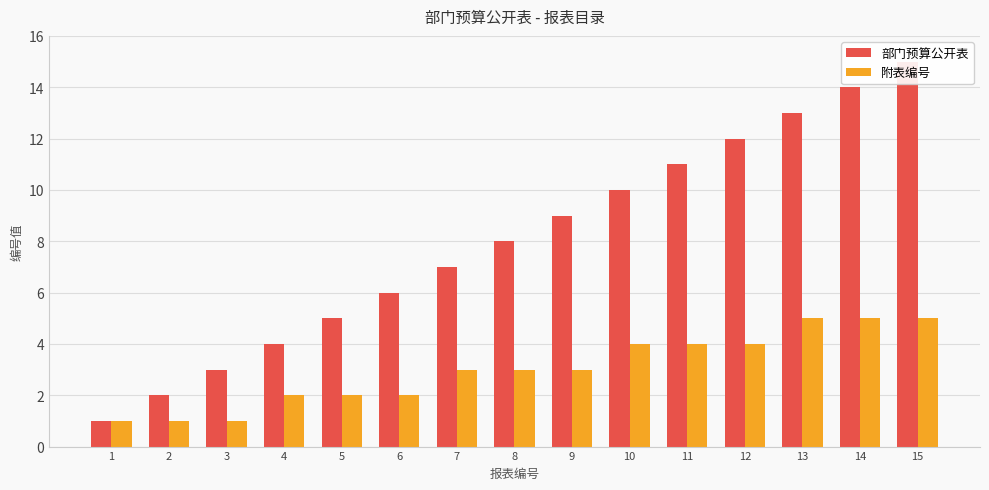

Is it true that 附表编号 equals 2 at 6?

True